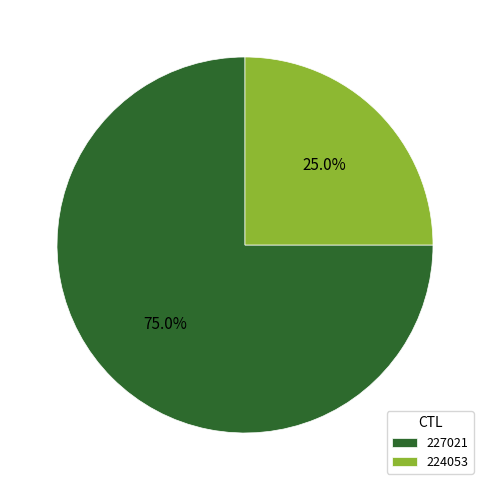

Is it true that 224053 is 25% of the pie?

True